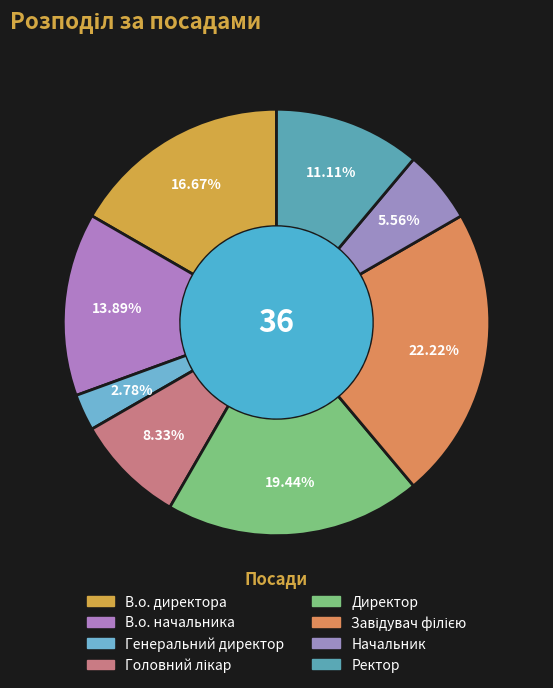

What portion of the pie excludes В.о. начальника?

86.1%